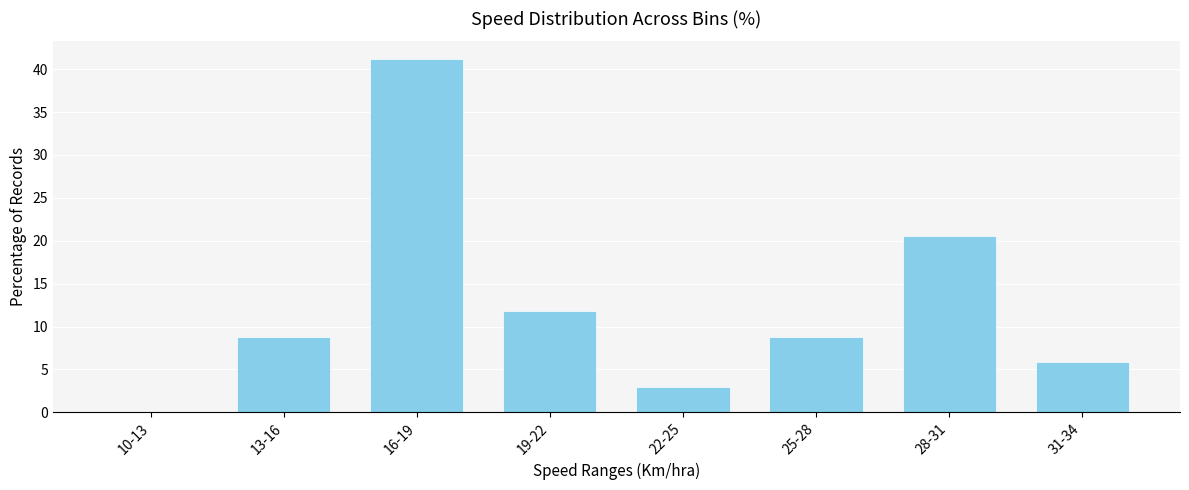

Reading left to right, list all the values displayed in this chart.

10-13=0.0	13-16=8.8	16-19=41.2	19-22=11.8	22-25=2.9	25-28=8.8	28-31=20.6	31-34=5.9